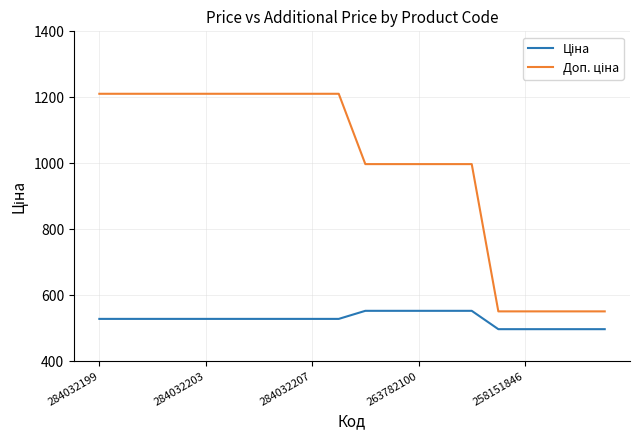

What is the maximum value shown in the chart?

1210.7